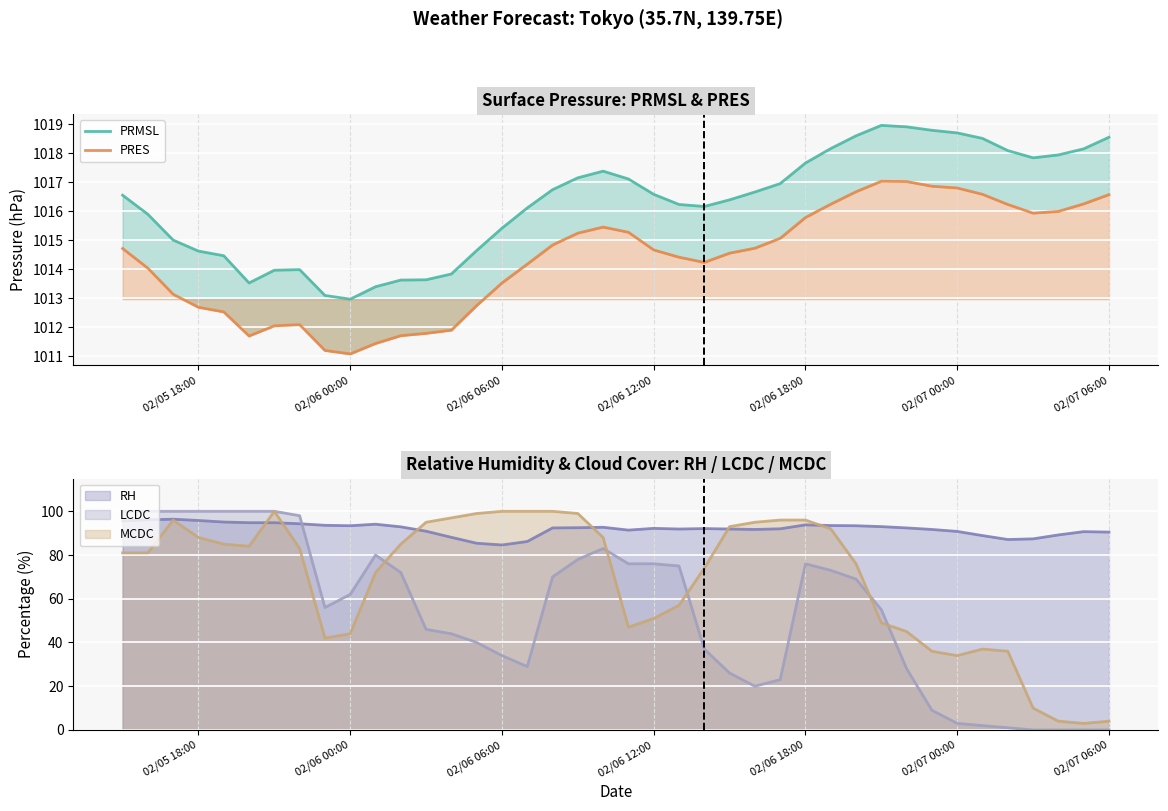

At how many categories does at least one series exceed 1011?

40